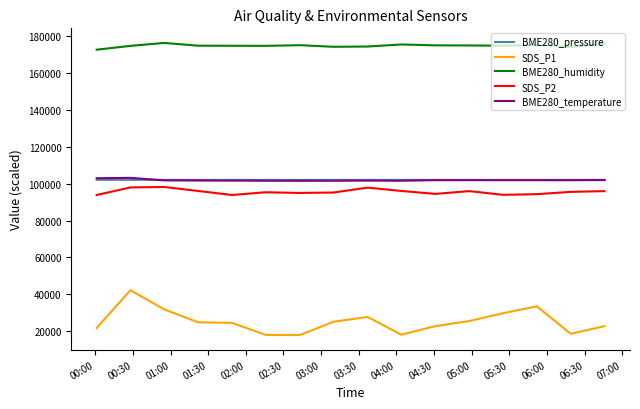

Does the chart display data point markers on the line(s)?

No